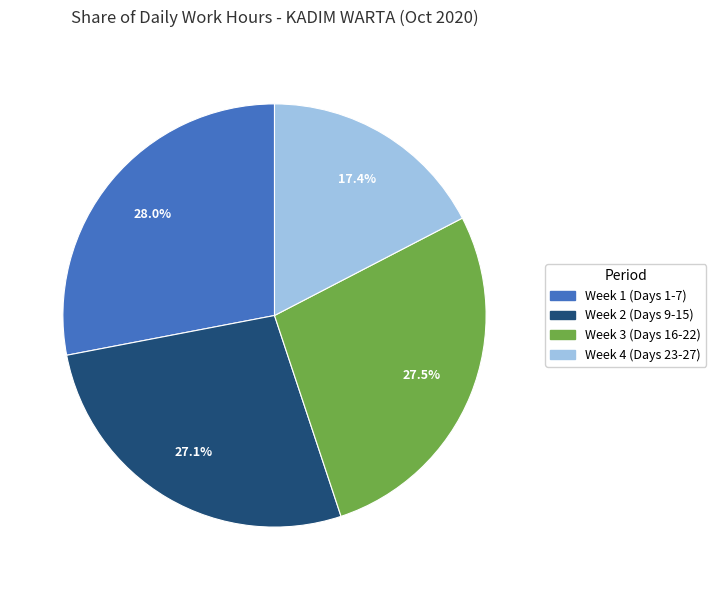

Is there a majority slice in this chart?

No